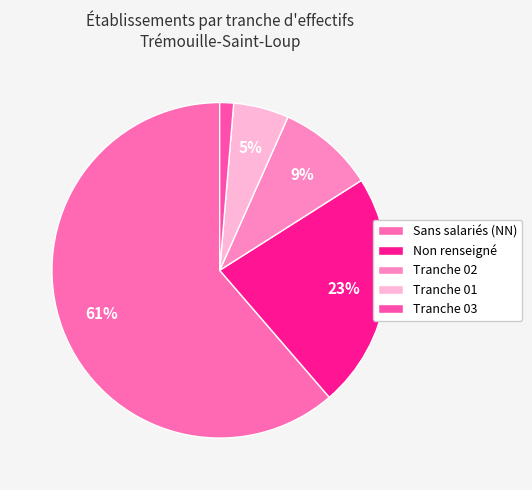

How many slices are in this pie chart?

5